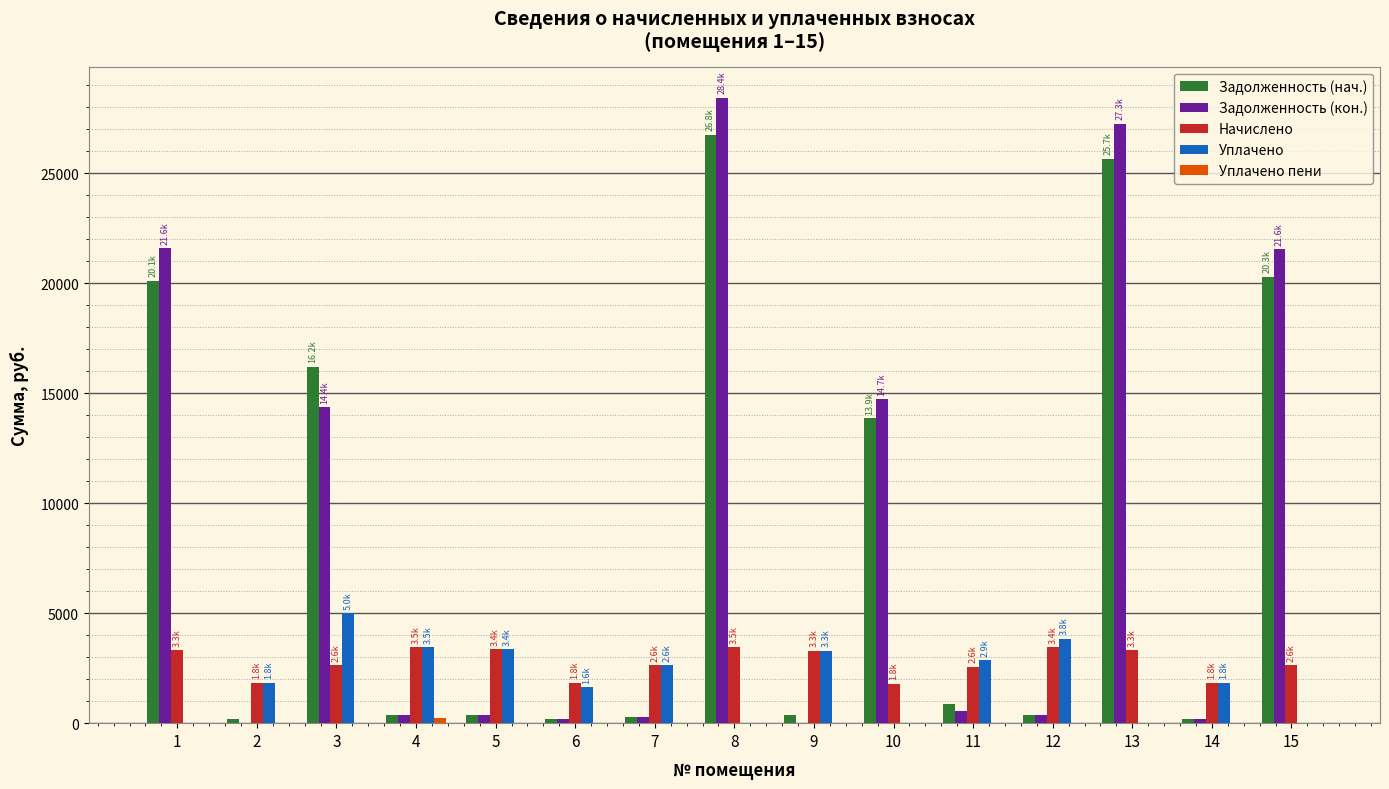

Is it true that Задолженность (нач.) equals 20119.5 at 1?

True